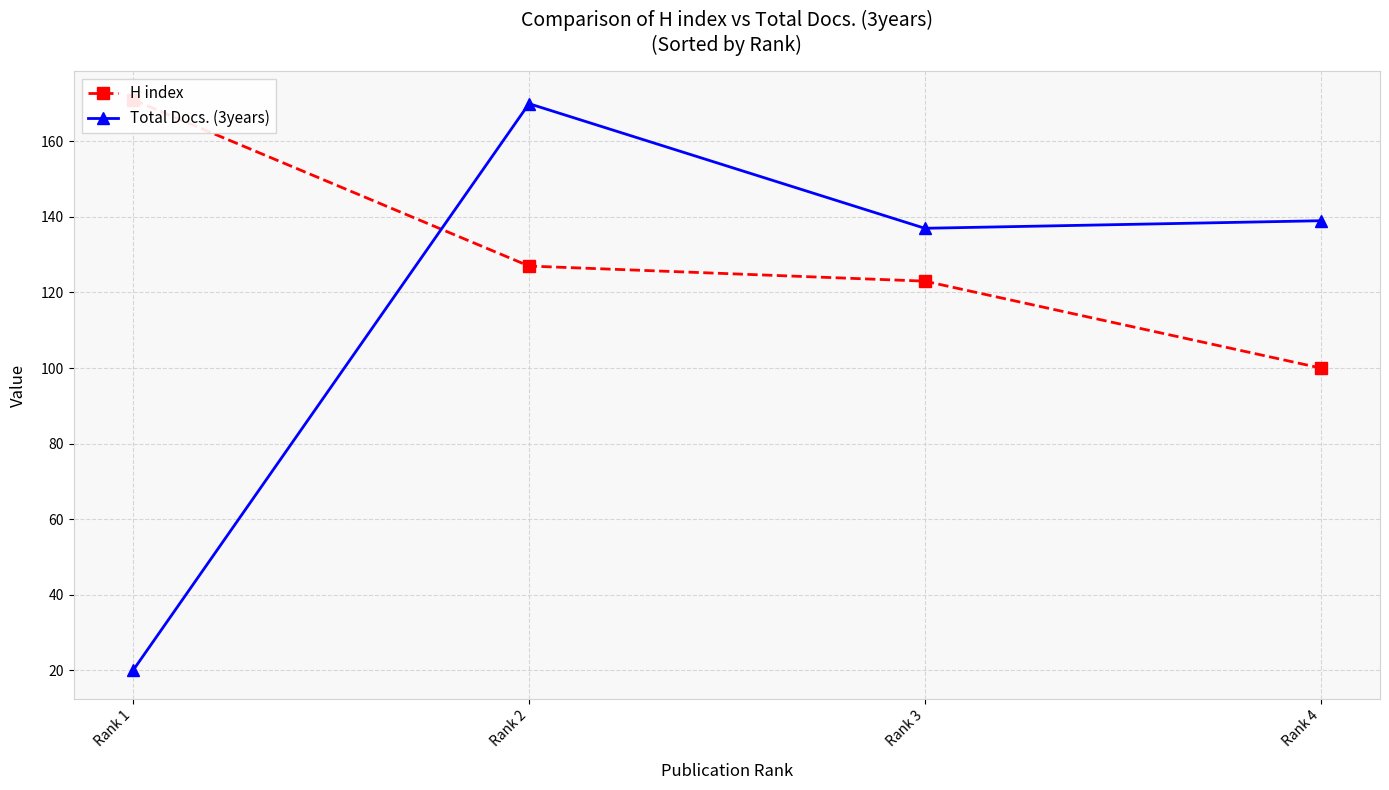

Which category has the lowest value across all series?

Rank 1